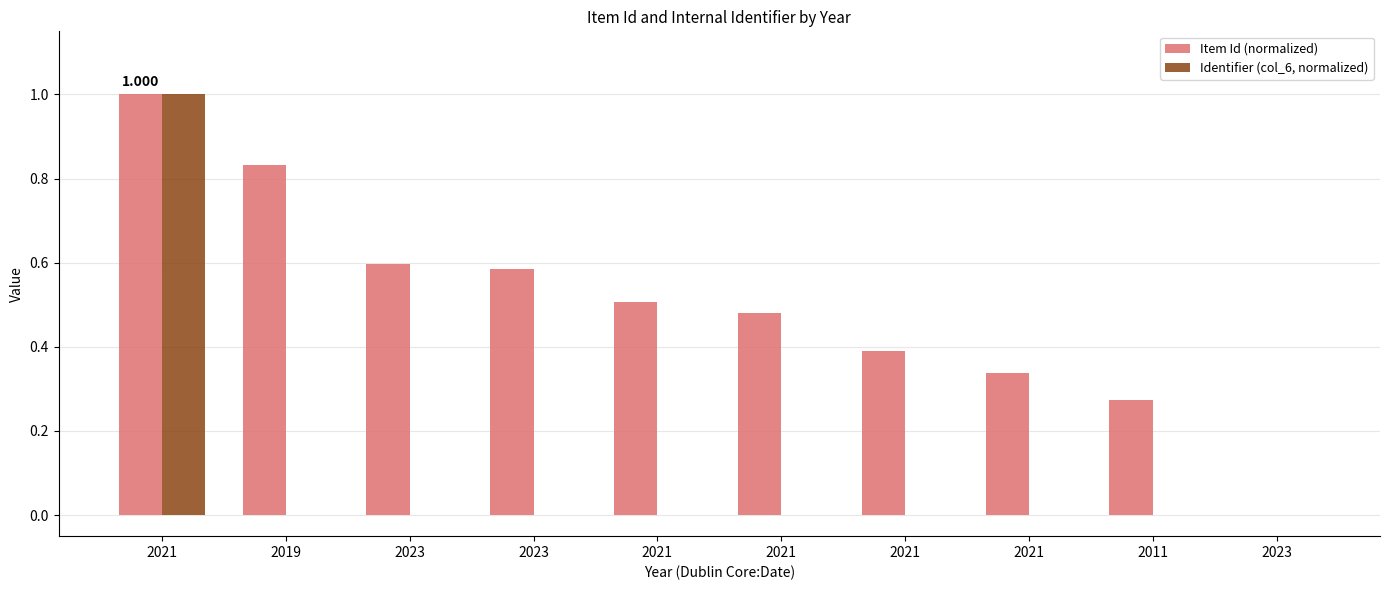

What are all the series names shown in the legend?

Item Id (normalized), Identifier (col_6, normalized)